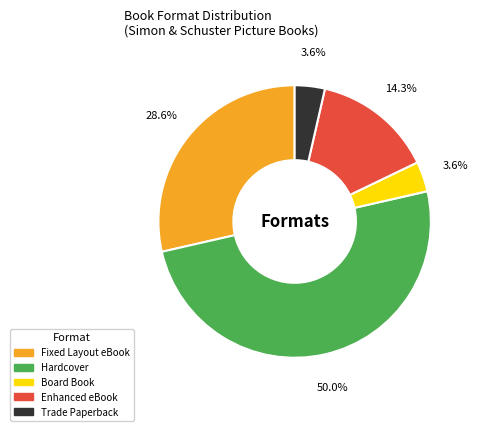

Which category has the biggest portion of the pie?

Hardcover